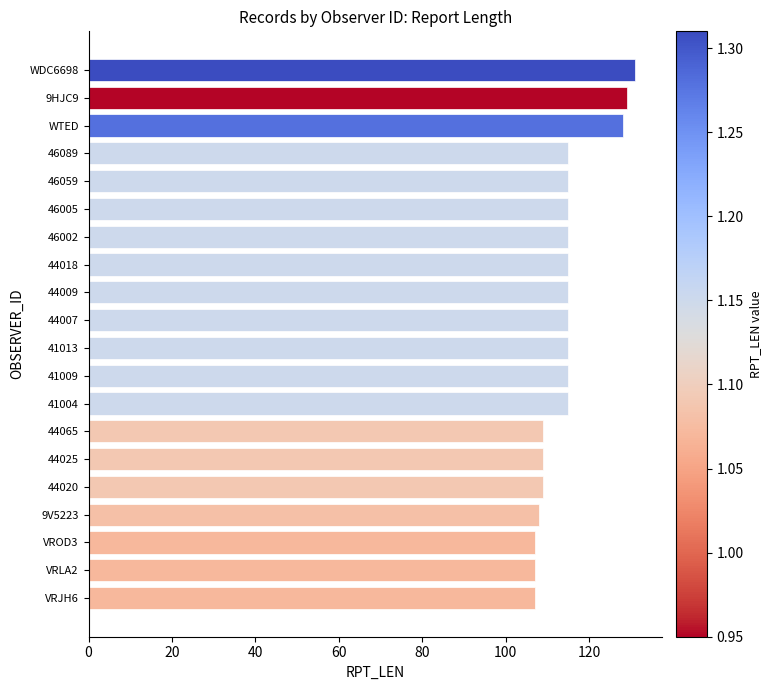

Does the chart contain any negative values?

No